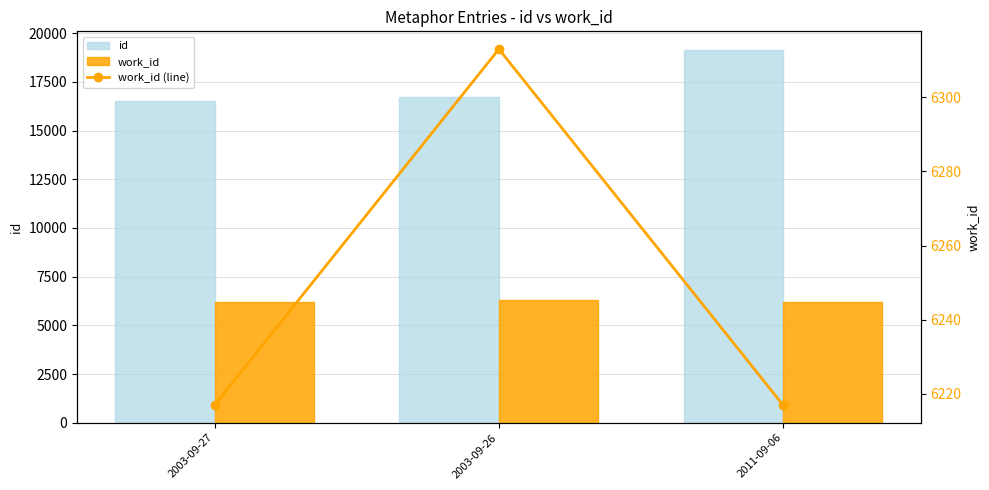

At which label does id first exceed 16707?

2011-09-06